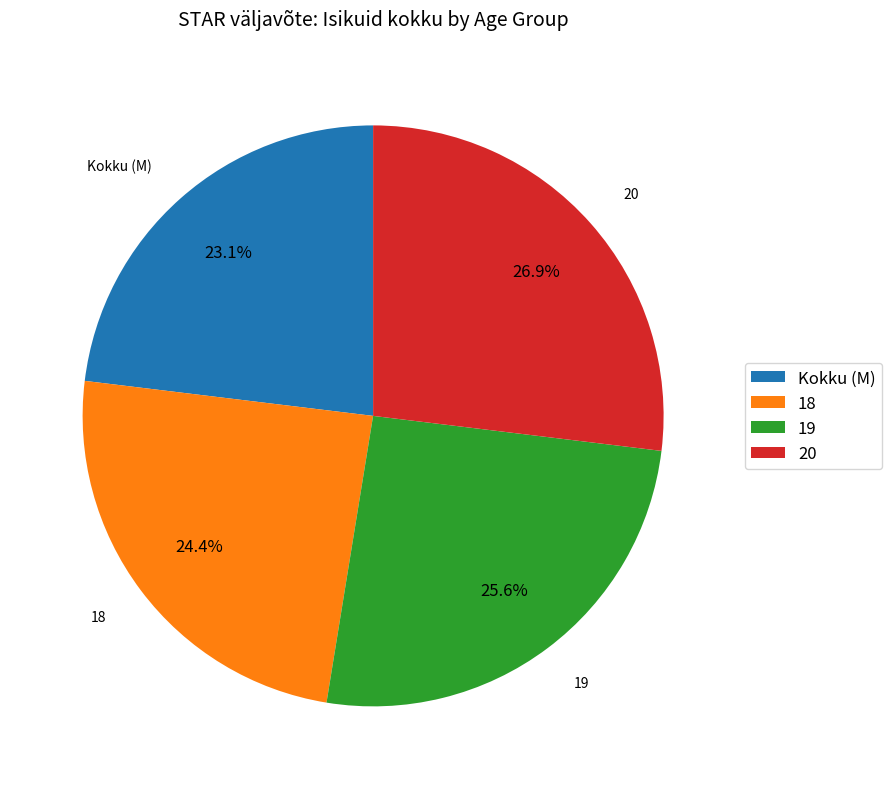

Rank the categories by value from highest to lowest.

20, 19, 18, Kokku